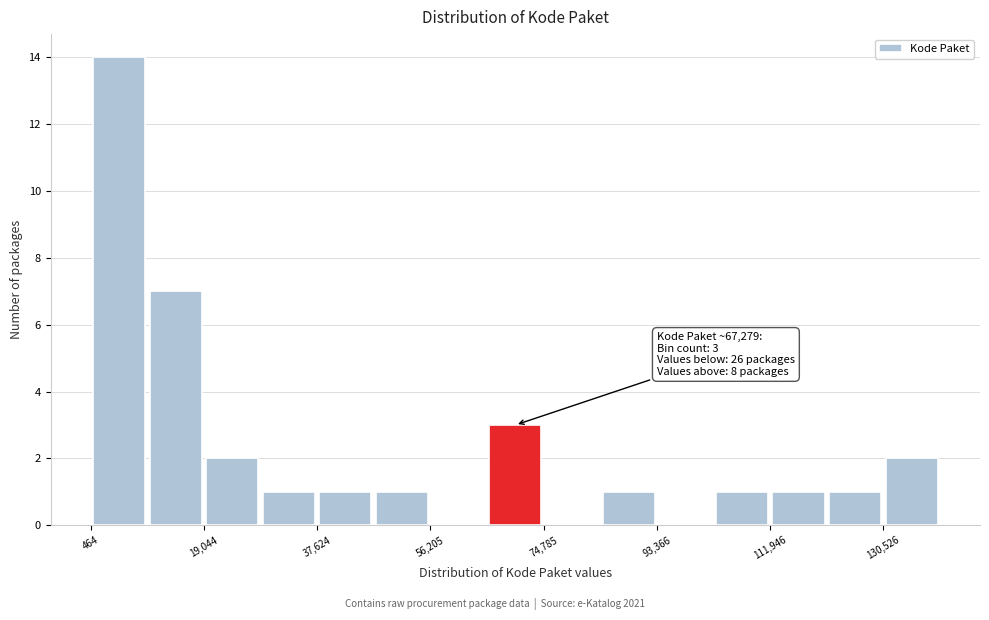

Over which range of the x-axis is the bar tallest?

0 to 10000